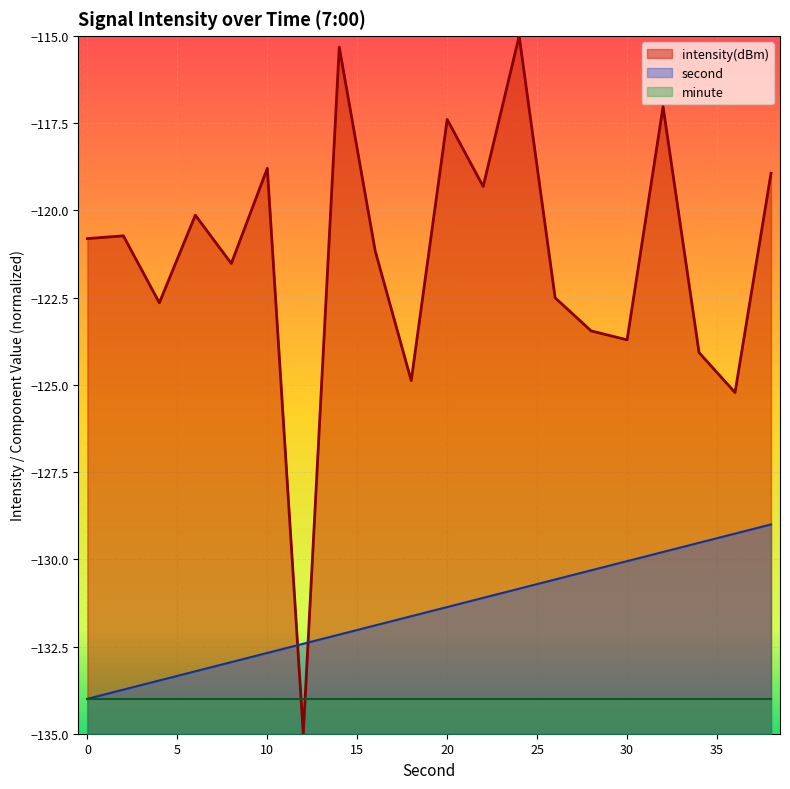

What is the value of the second point at the 12th from the left?

-131.1